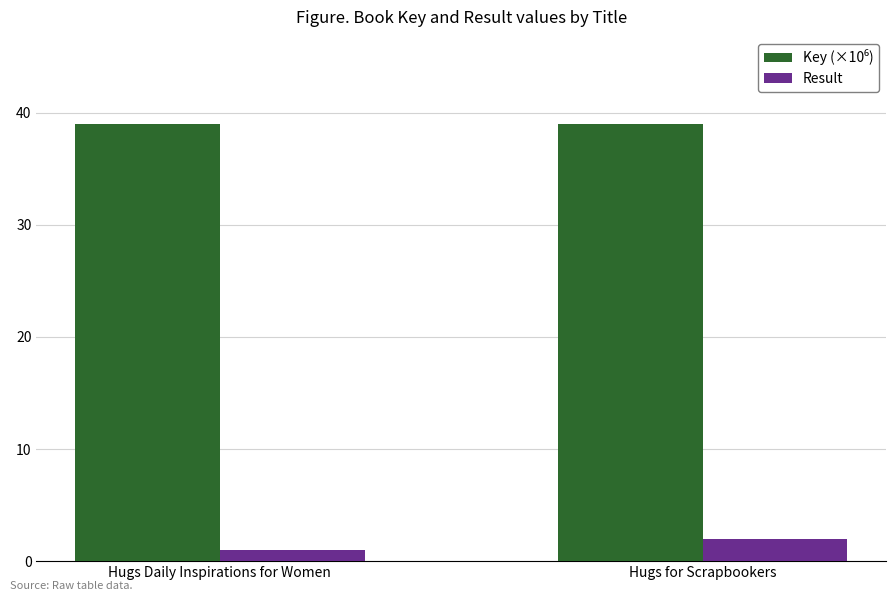

True or false: Result has a value of 2.0 at Hugs for Scrapbookers.

True